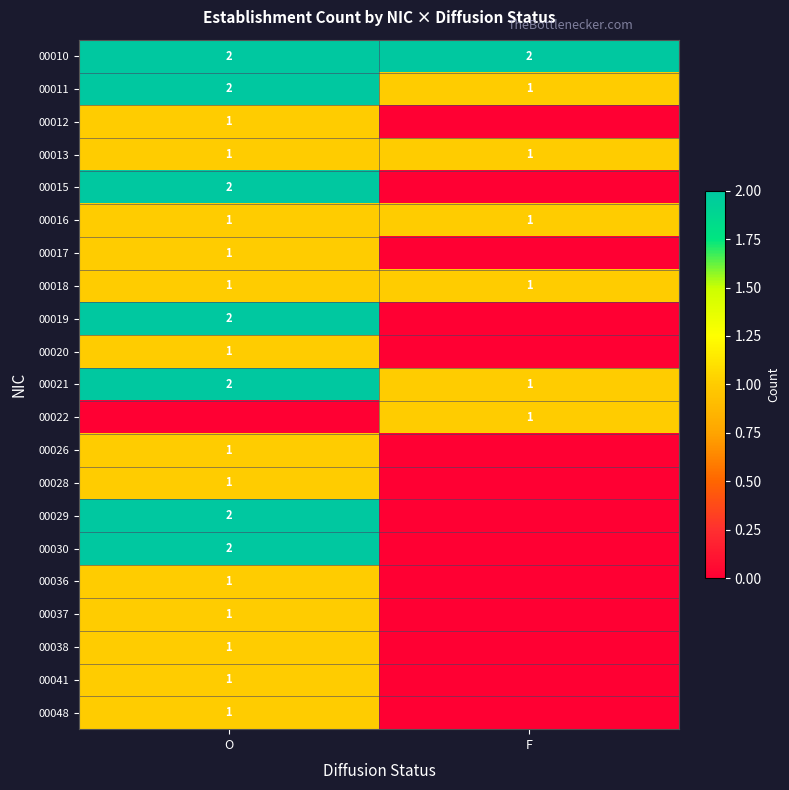

What is the sum of the 00013 values at O and F?

2